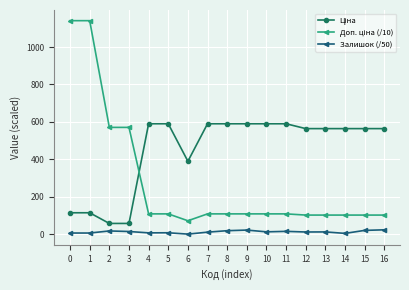

What is the difference between the second highest and minimum values in the Залишок (/50) series?

21.6